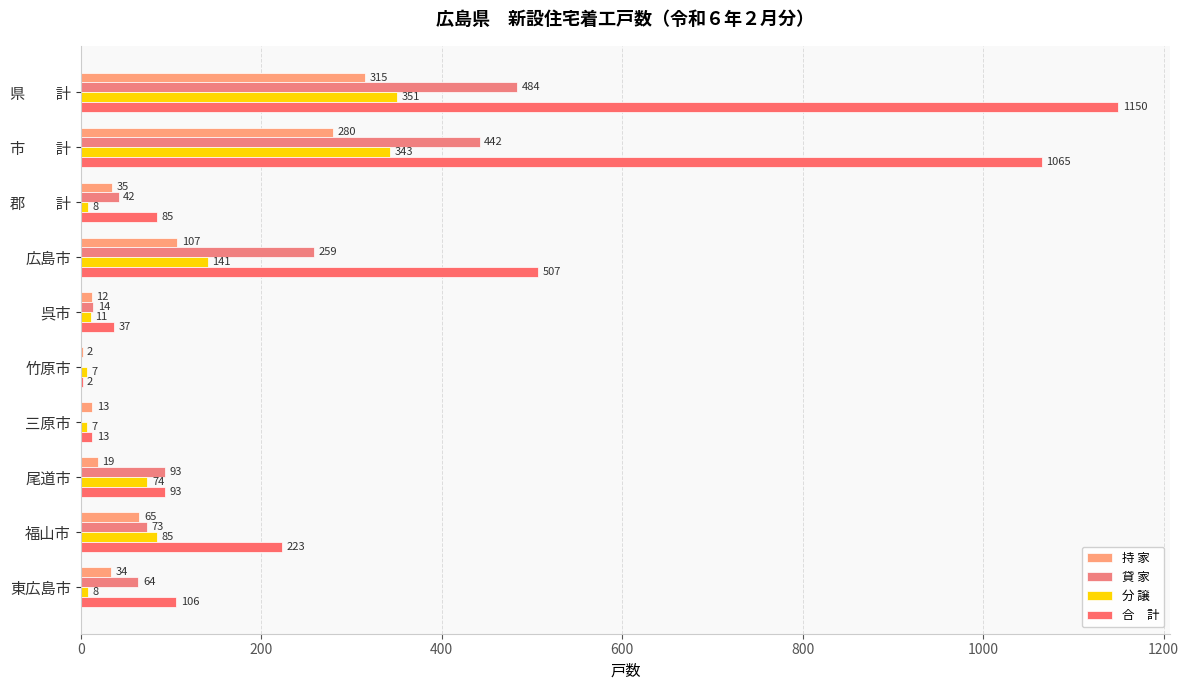

How many series are shown in this chart?

4